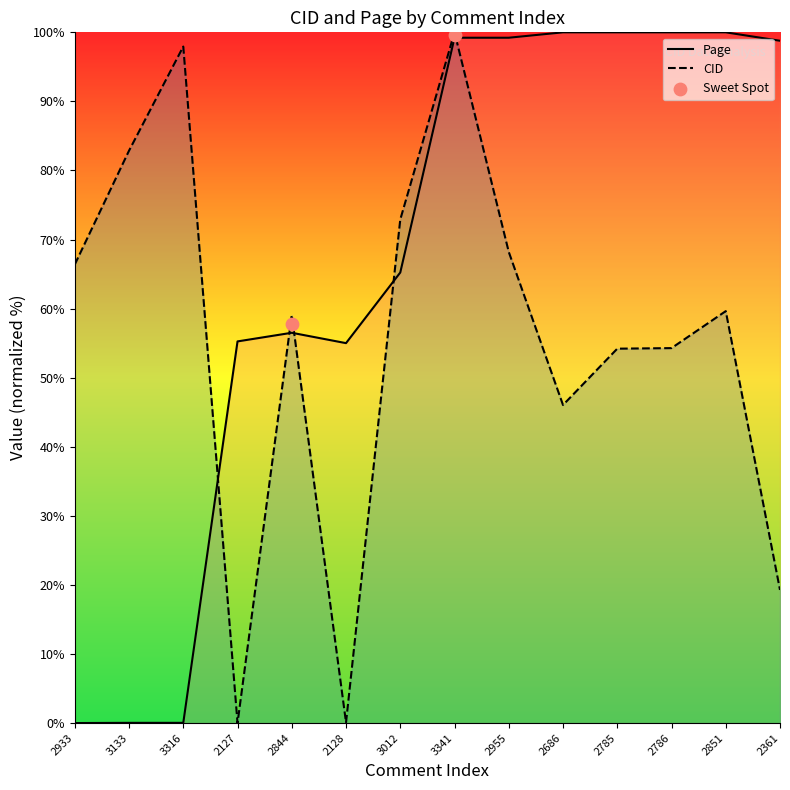

Which series has the largest Y range (max minus min)?

Page